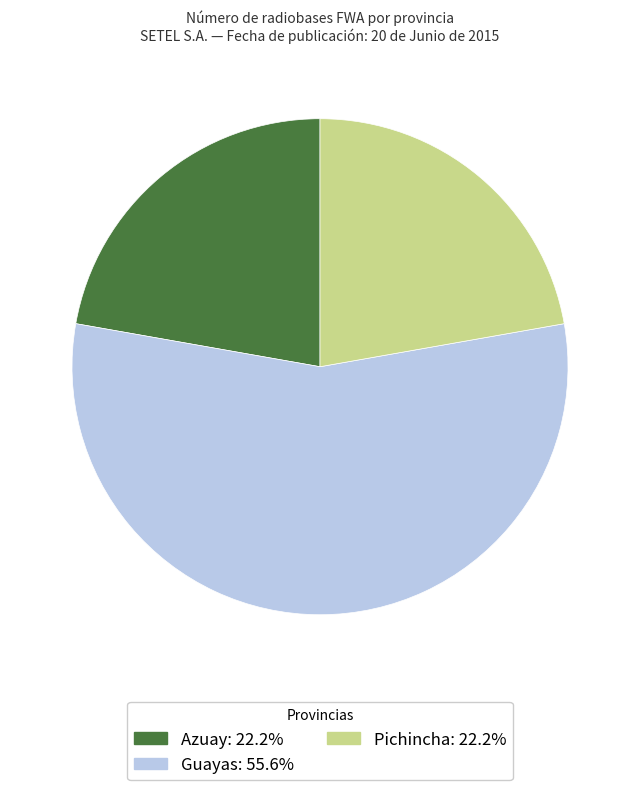

What is the ratio of the value at Azuay to the value at Guayas?

0.4